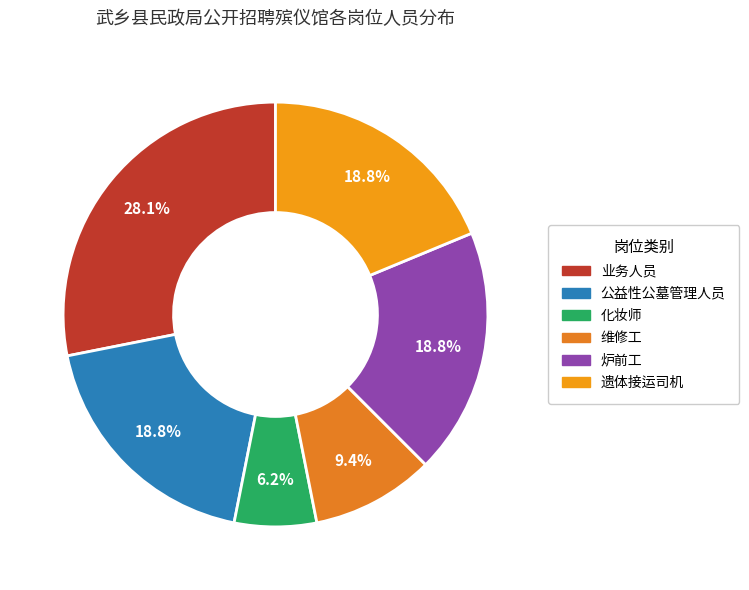

Is it true that 化妆师 is 6% of the pie?

True